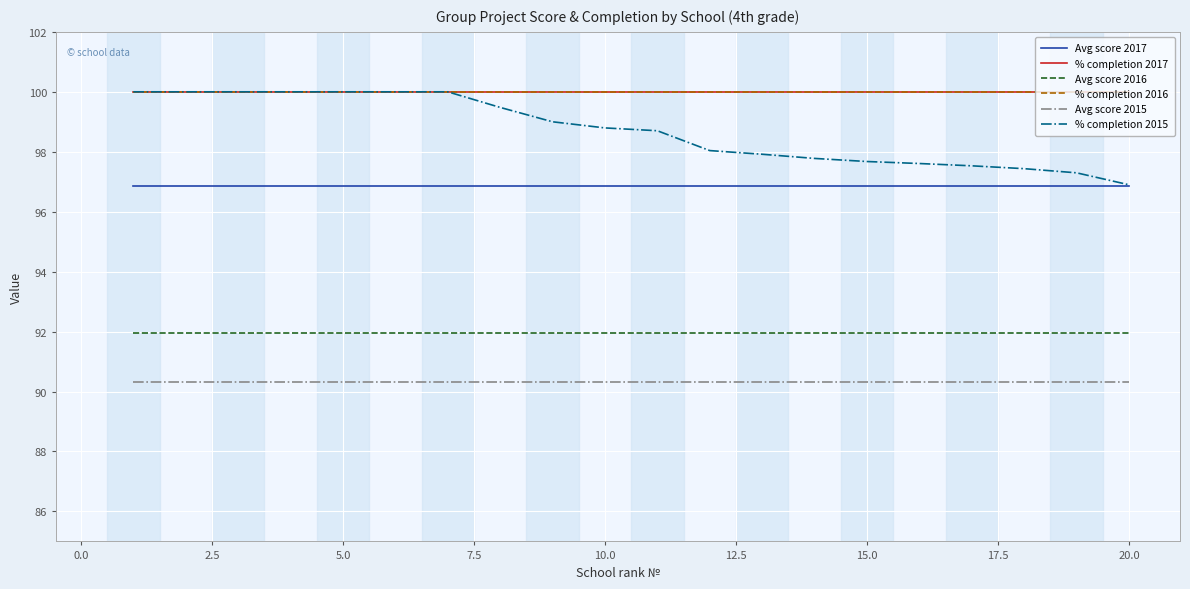

How many lines are shown in the chart?

6